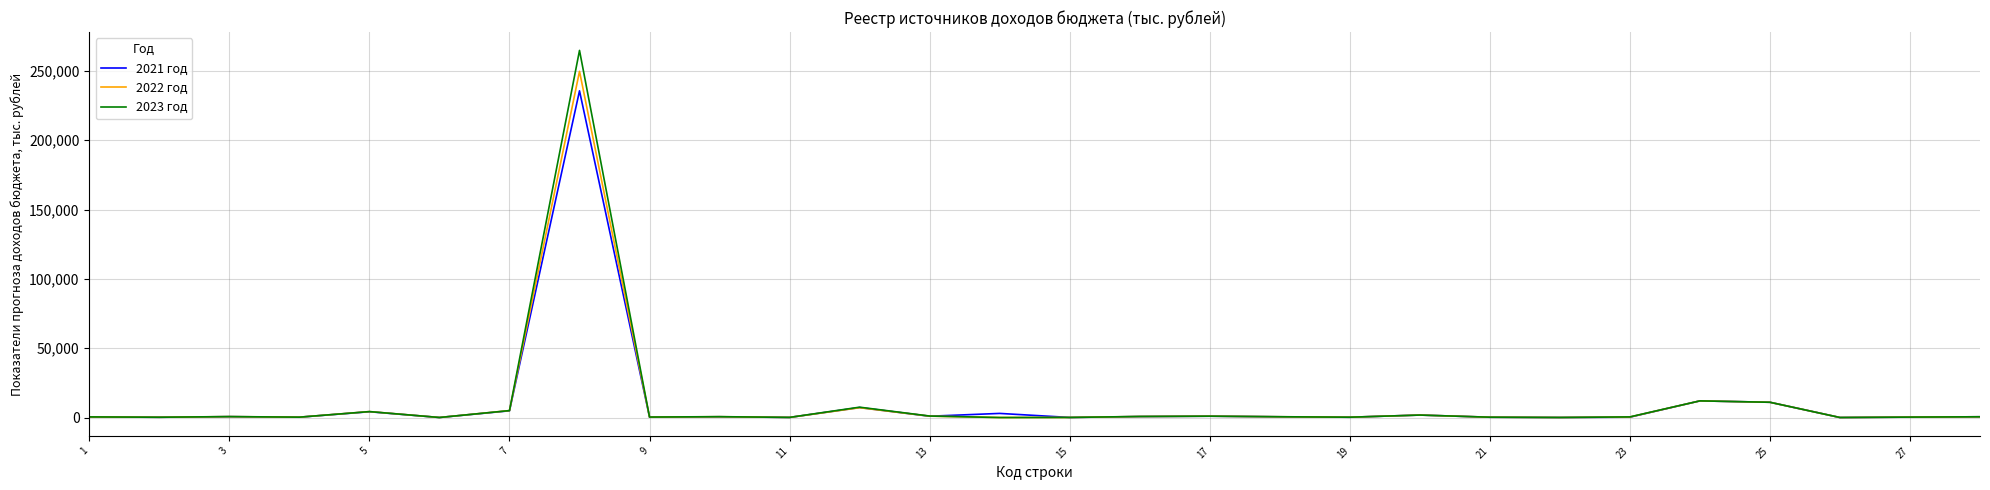

List the series in order of their peak value, highest first.

2023 год, 2022 год, 2021 год